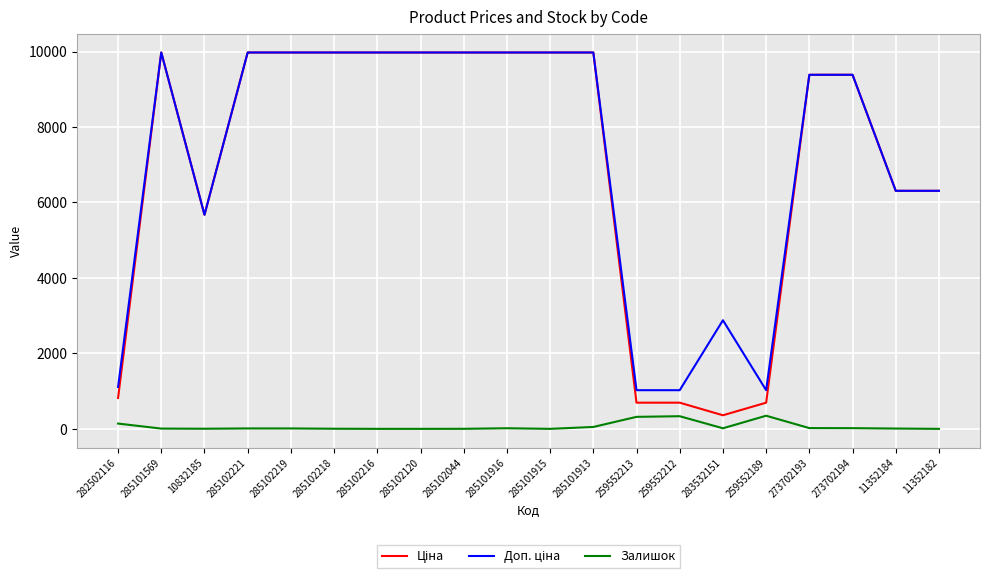

What is the total value across all series at 259552212?

2053.3